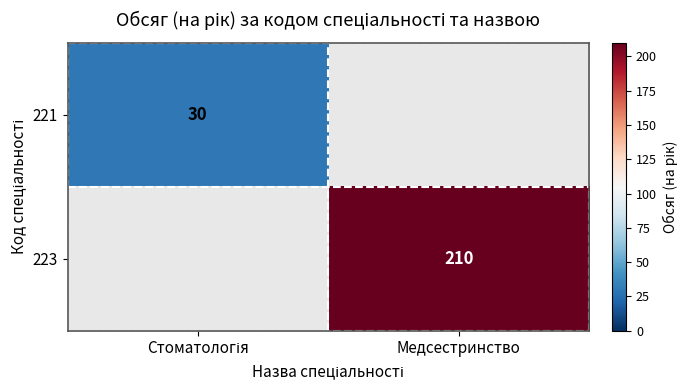

What is the maximum value shown in the chart?

210.0